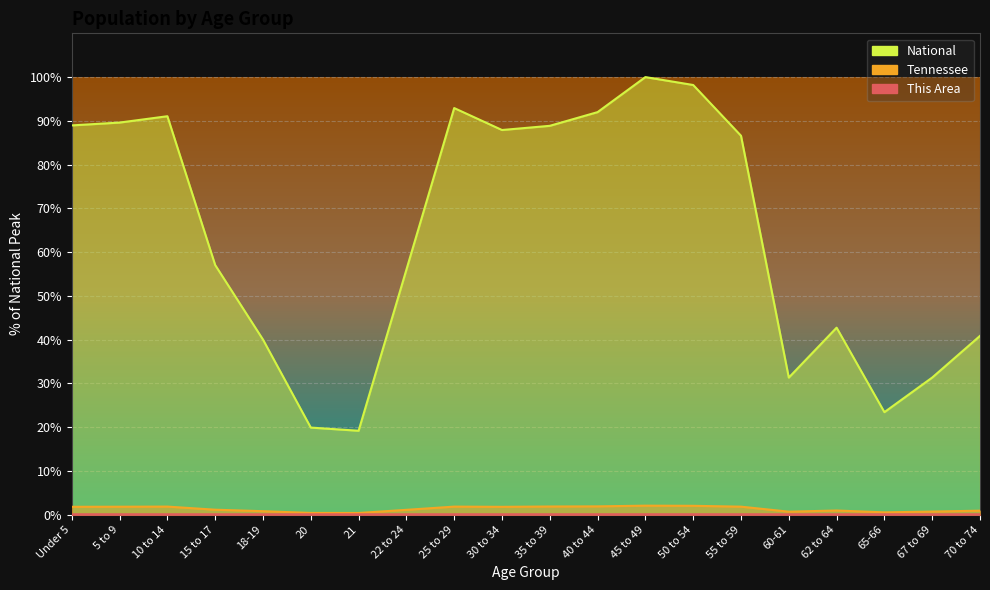

What is the sum of all National values?

1277.9